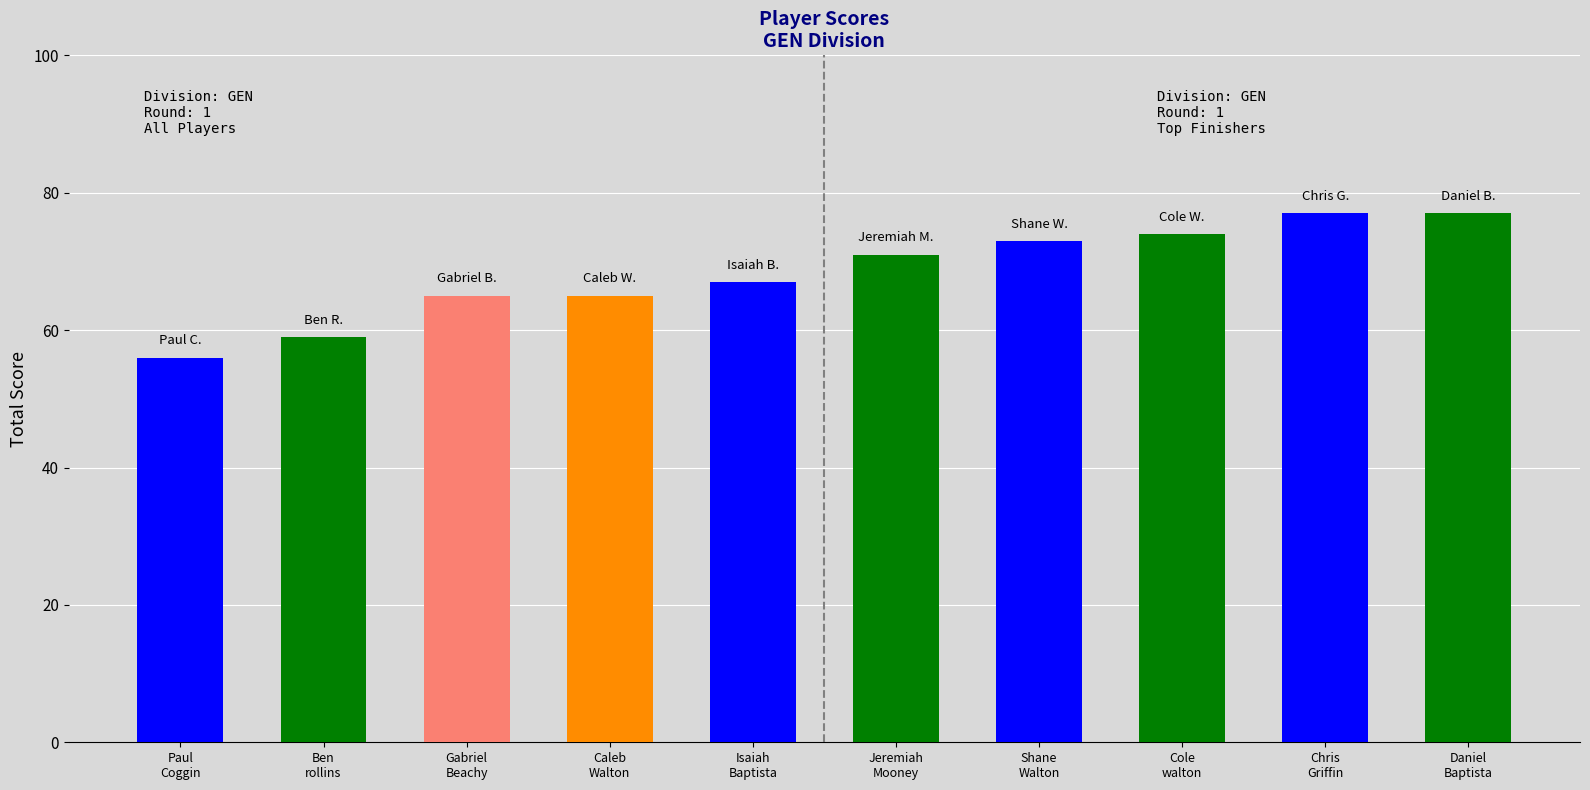

What is the value of the 2nd bar from the left?

59